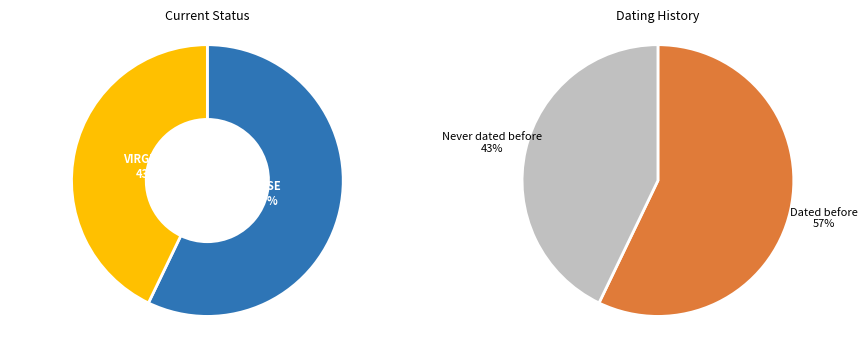

What percentage is the VIRGINIA slice, to the nearest percent?

43%